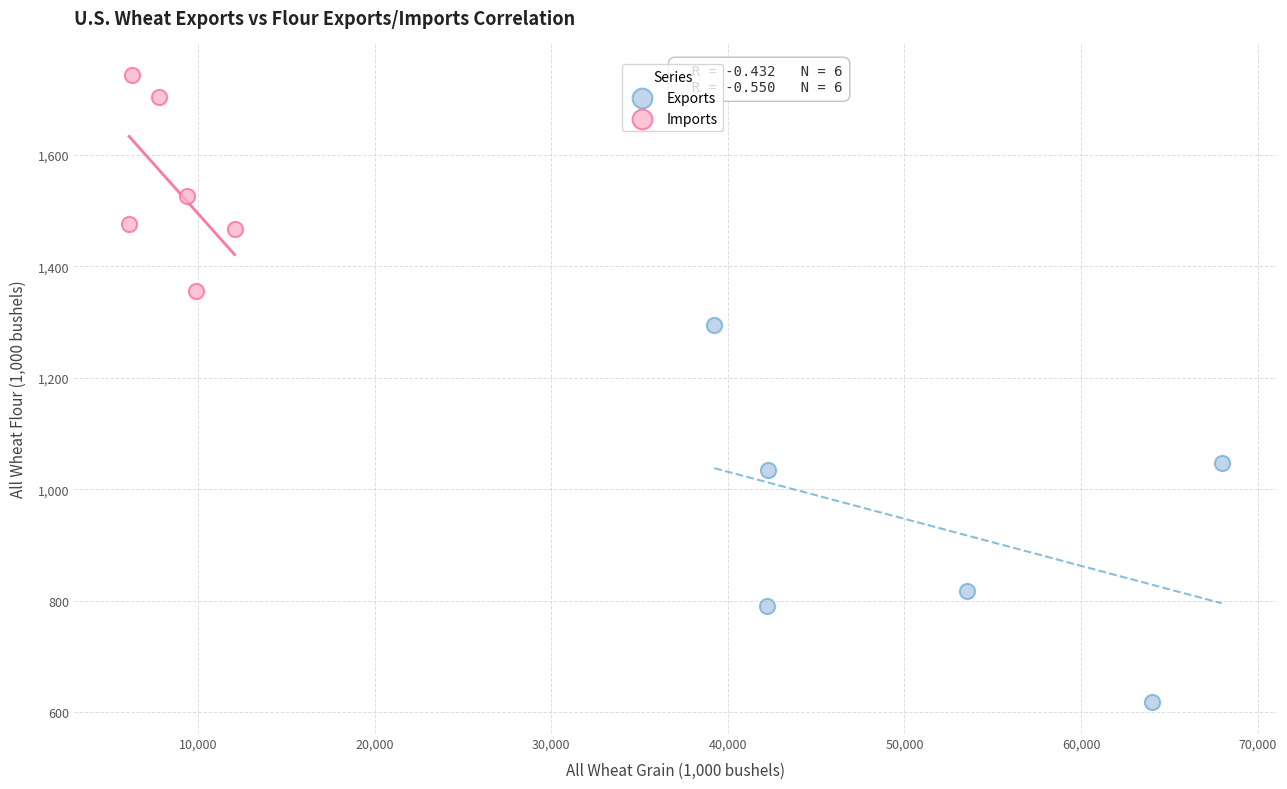

Which series reaches the minimum Y coordinate?

Exports